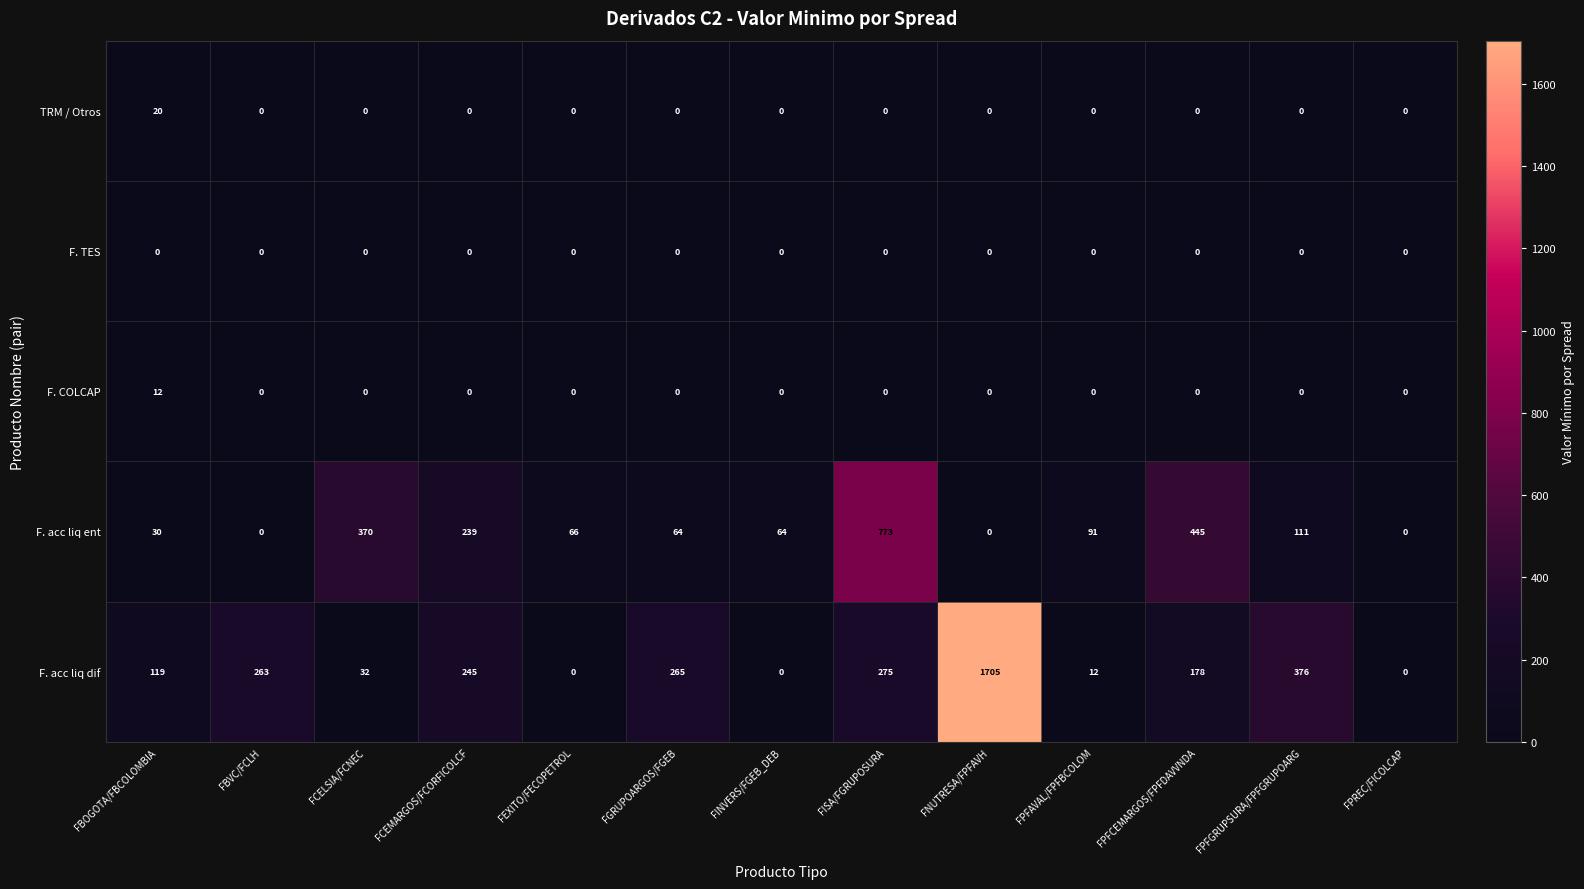

Between FEXITO/FECOPETROL and FINVERS/FGEB_DEB, which series saw the biggest shift?

F. acc liq ent